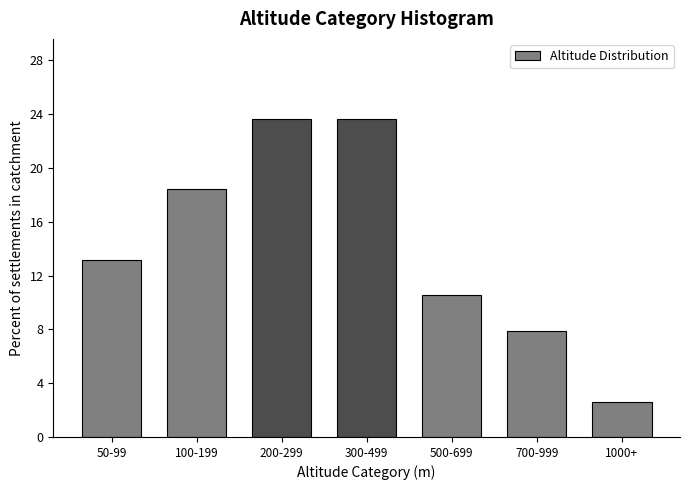

Reading left to right, what are all the values shown in this chart?

13.2	18.4	23.7	23.7	10.5	7.9	2.6